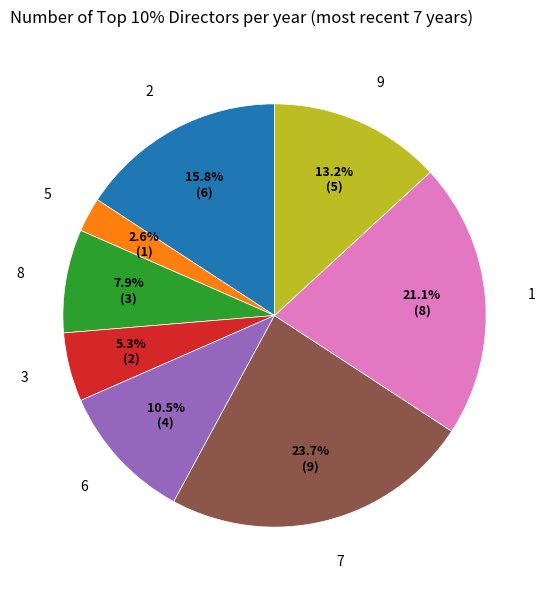

What portion of the pie excludes 1?

78.9%